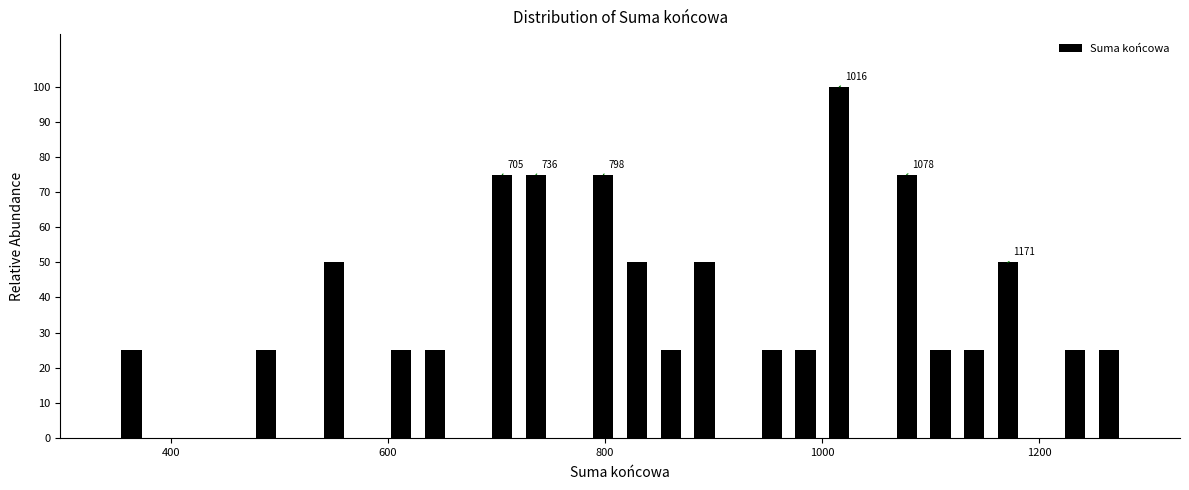

Around what value on the x-axis is the tallest bar? Give the approximate position of its centre, as read against the axis.

1020